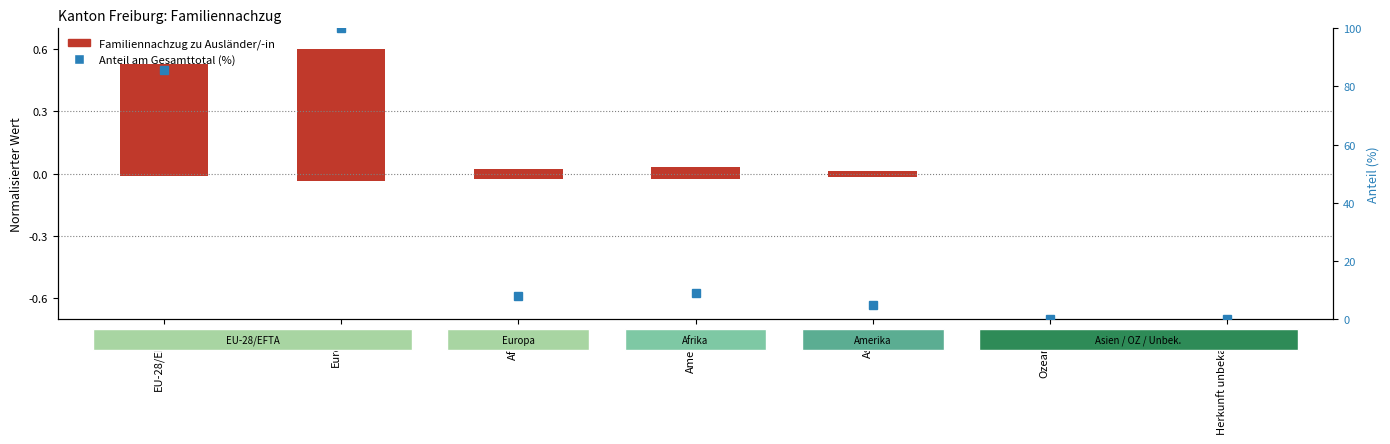

What is the sum of all Anteil am Gesamttotal (%) values?

207.5